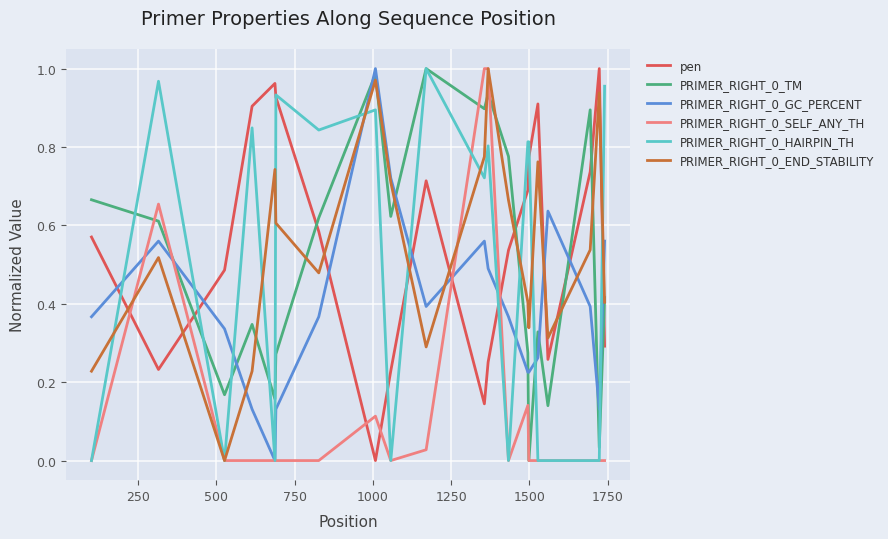

True or false: PRIMER_RIGHT_0_SELF_ANY_TH and pen cross at least once.

True